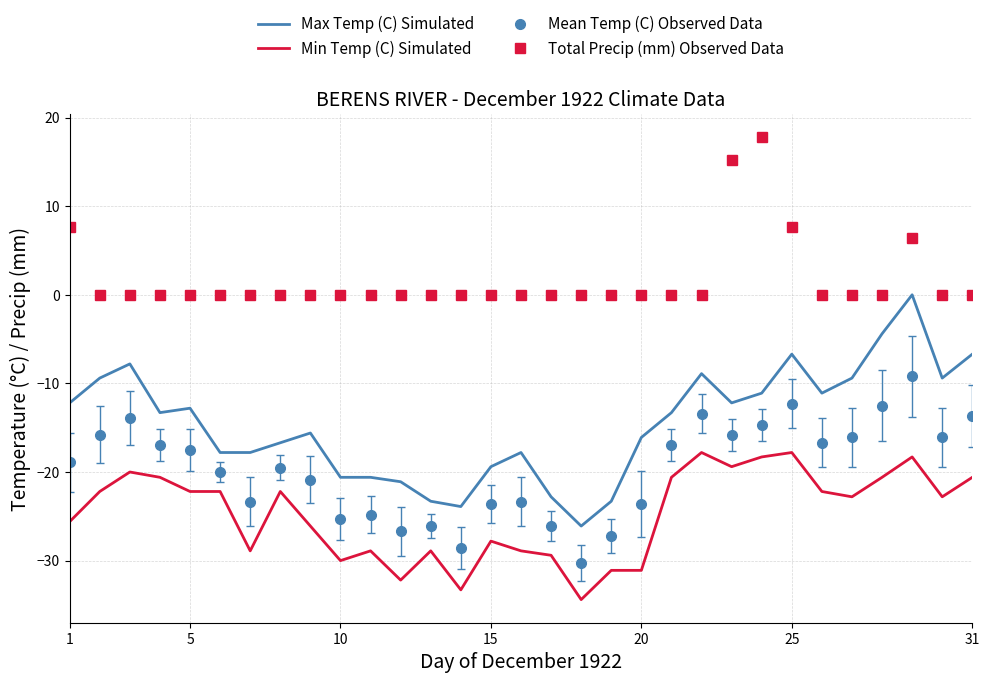

Which series has the largest total across all categories?

Total Precip (mm) Observed Data